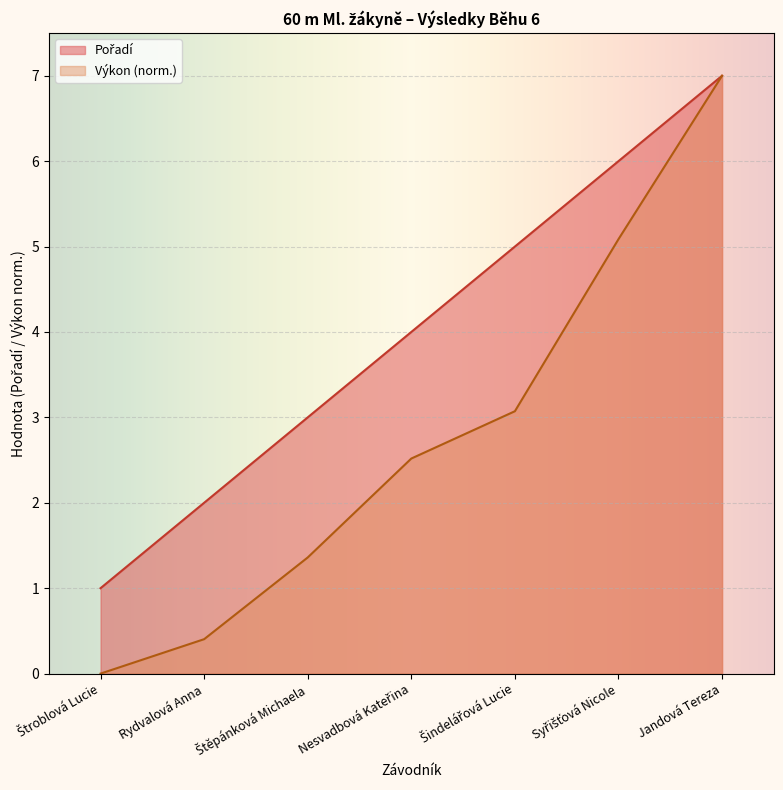

Is it true that Pořadí equals 1.0 at Štroblová Lucie?

True